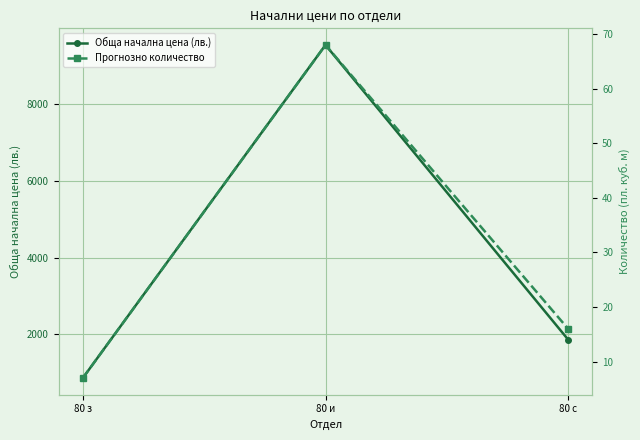

True or false: Обща начална цена (лв.) has a value of 2825 at 80 с.

False